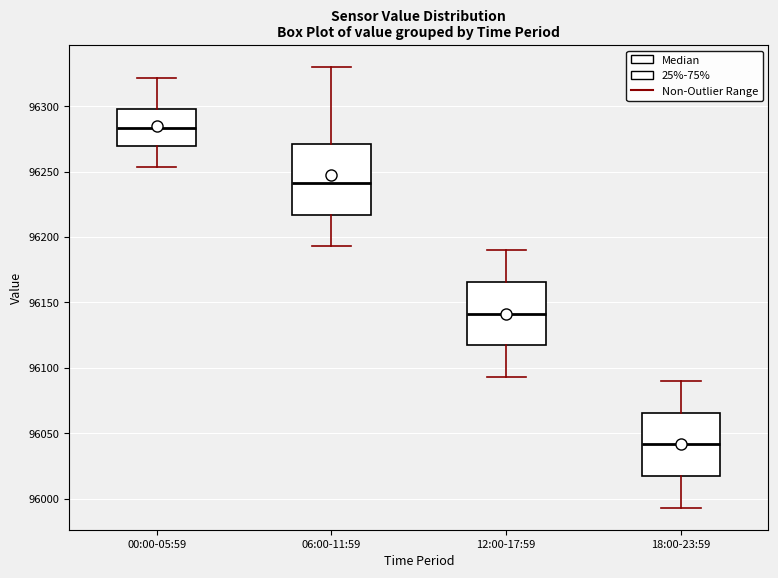

Reading left to right, transcribe this box plot: for each box, give where its median line is, the range the box spans, and where its two whiskers end, as read against the y-axis. The values are not printed on the chart, so give them approximately, as read against the axis.

00:00-05:59: median 96285, box 96270 to 96300, whiskers 96255 to 96320
06:00-11:59: median 96240, box 96215 to 96270, whiskers 96195 to 96330
12:00-17:59: median 96140, box 96115 to 96165, whiskers 96095 to 96190
18:00-23:59: median 96040, box 96015 to 96065, whiskers 95995 to 96090